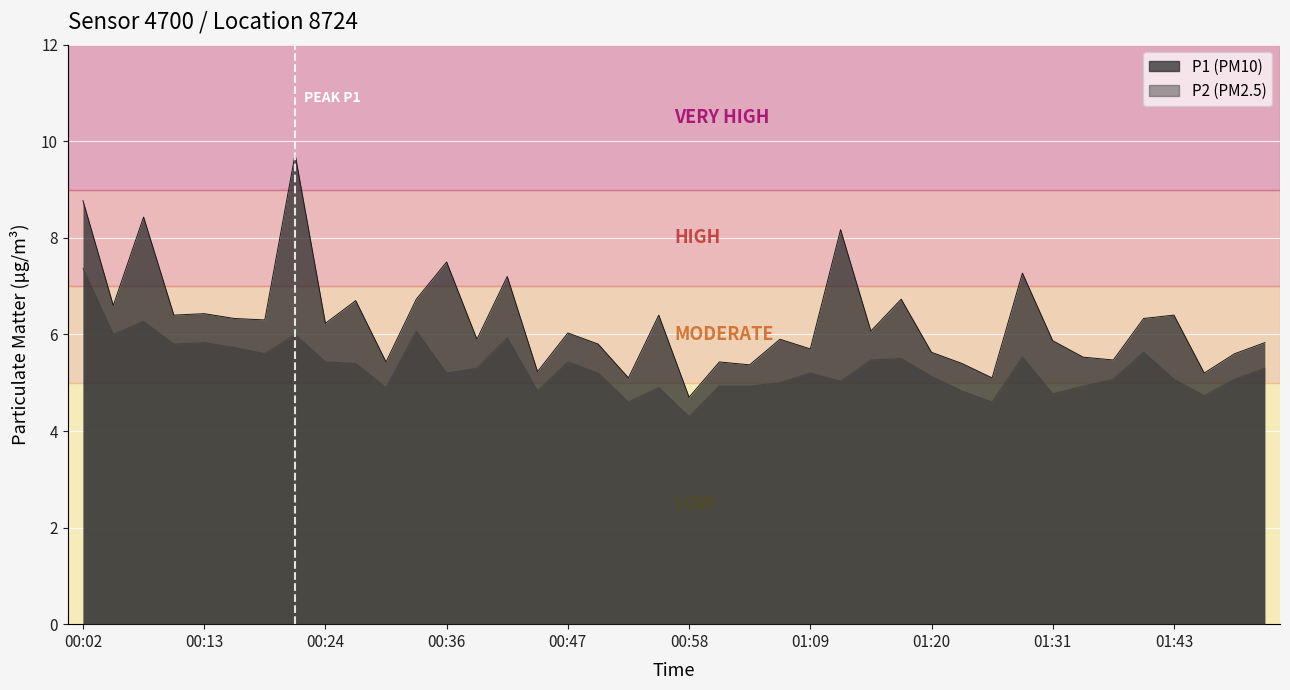

What is the lowest value of the P1 series?

4.7